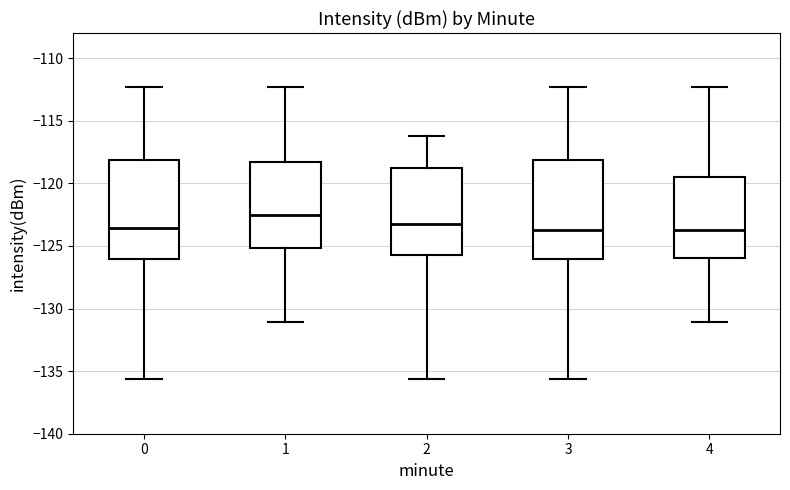

Reading left to right, transcribe this box plot: for each box, give where its median line is, the range the box spans, and where its two whiskers end, as read against the y-axis. The values are not printed on the chart, so give them approximately, as read against the axis.

0: median -123.5, box -126.0 to -118.0, whiskers -135.5 to -112.5
1: median -122.5, box -125.0 to -118.5, whiskers -131.0 to -112.5
2: median -123.0, box -125.5 to -119.0, whiskers -135.5 to -116.0
3: median -123.5, box -126.0 to -118.0, whiskers -135.5 to -112.5
4: median -123.5, box -126.0 to -119.5, whiskers -131.0 to -112.5